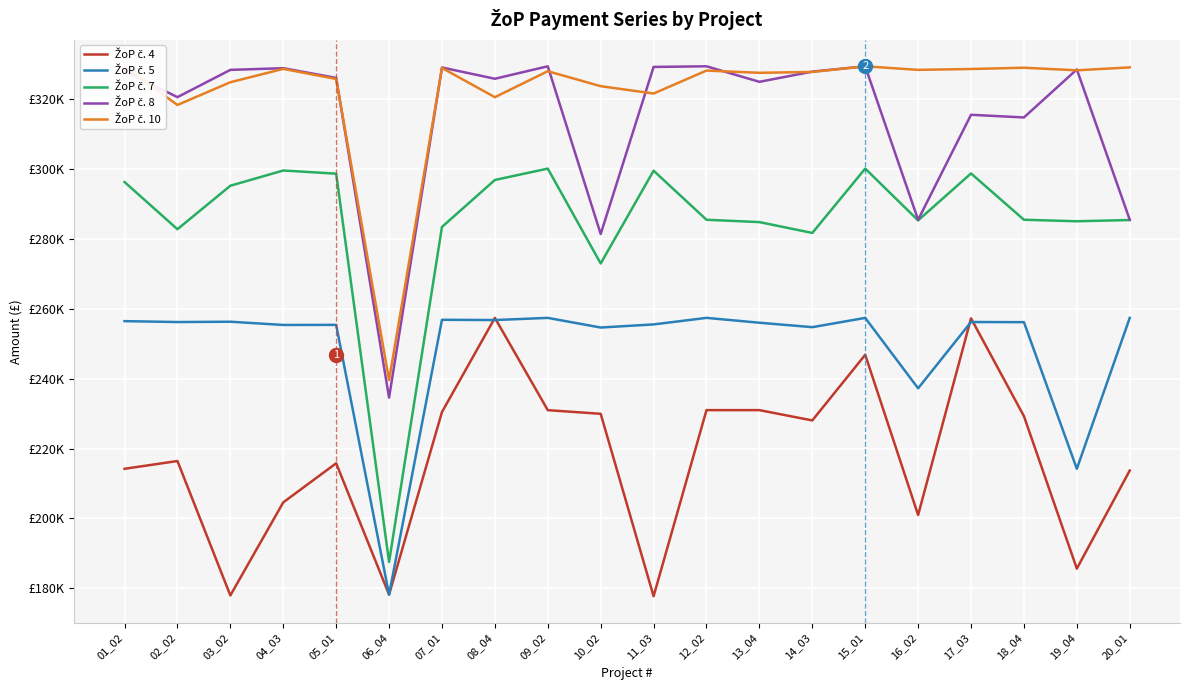

Does the chart display data point markers on the line(s)?

No